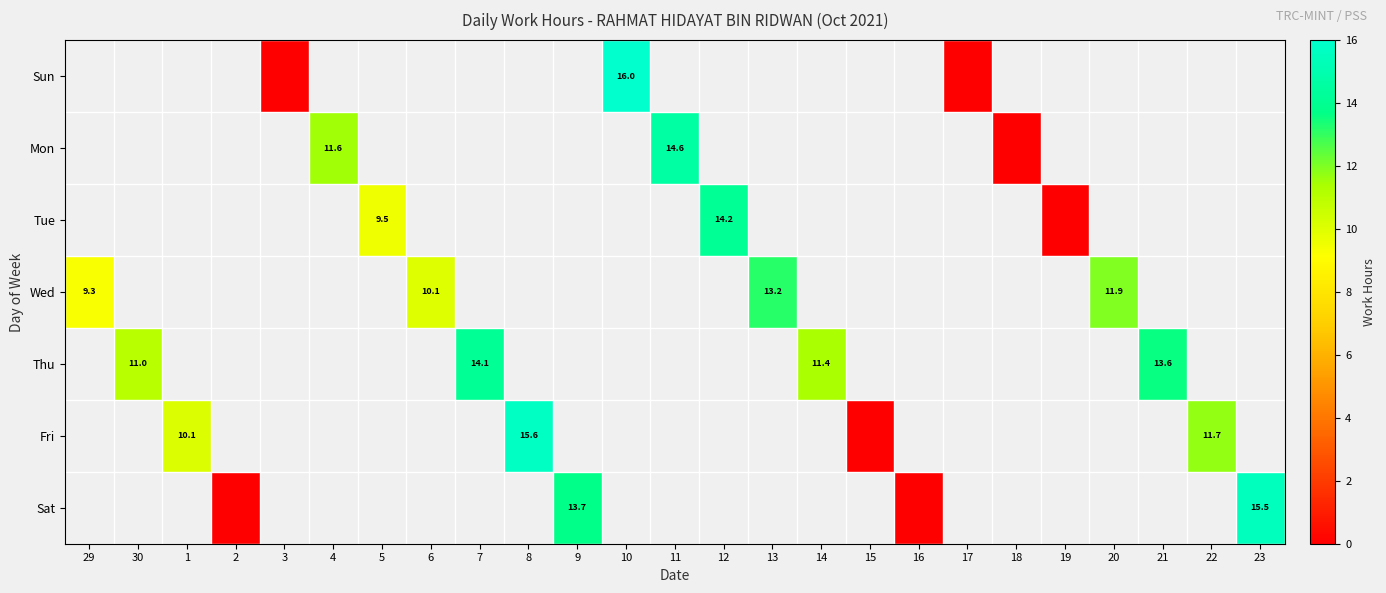

Is it true that Mon equals 6.7 at 4?

False